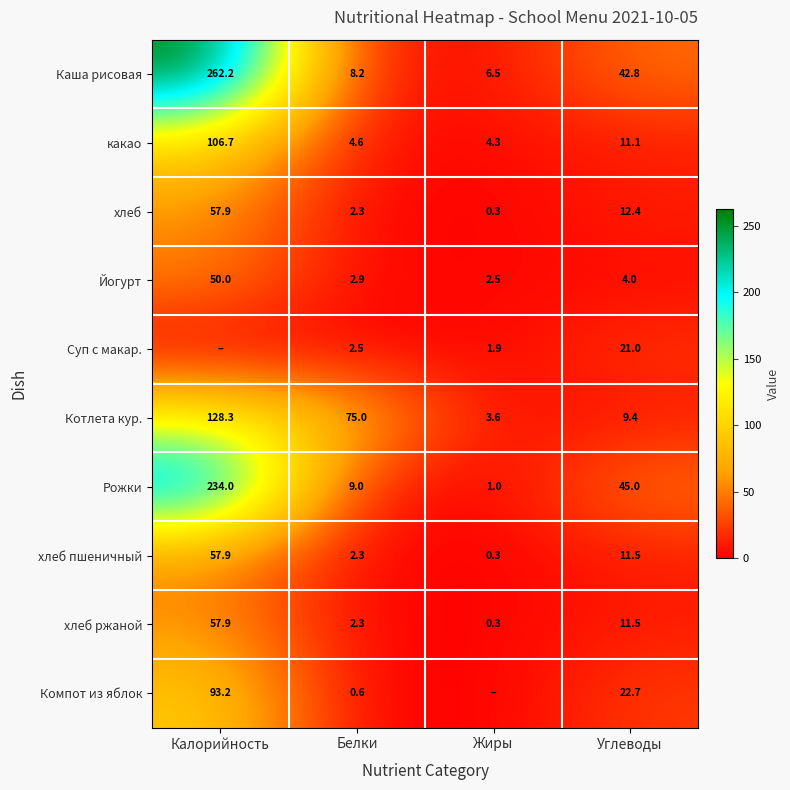

What is the highest value of the хлеб series?

57.9